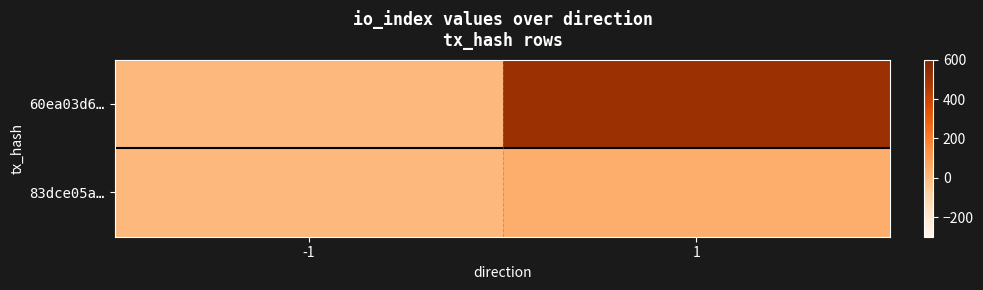

What is the maximum value shown in the chart?

517